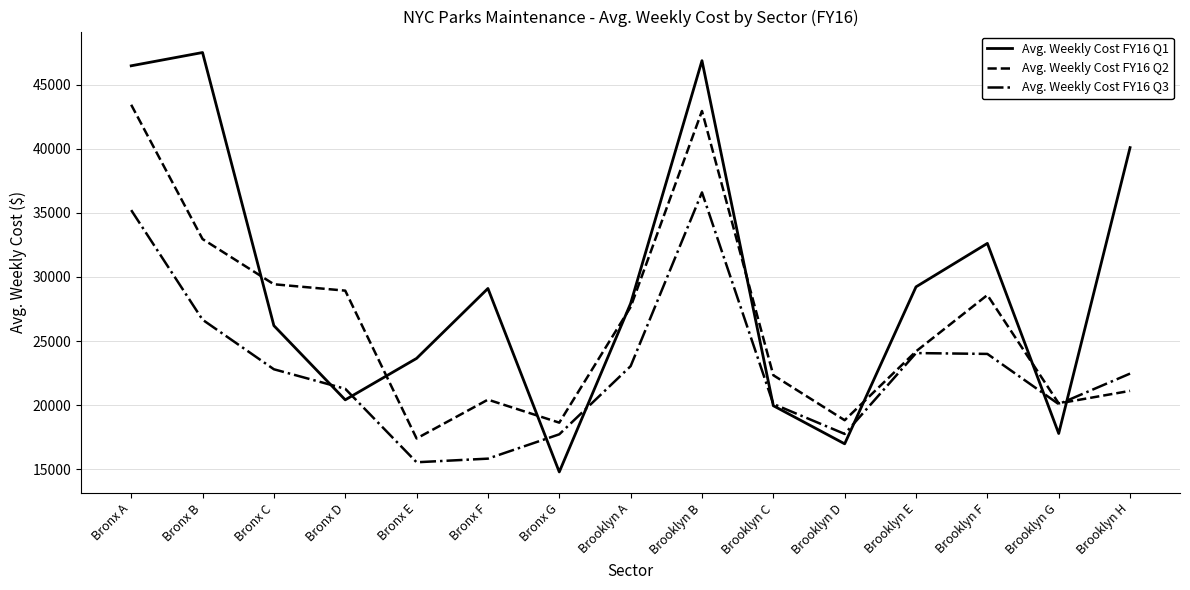

Which series has the largest range (max minus min)?

Avg. Weekly Cost FY16 Q1